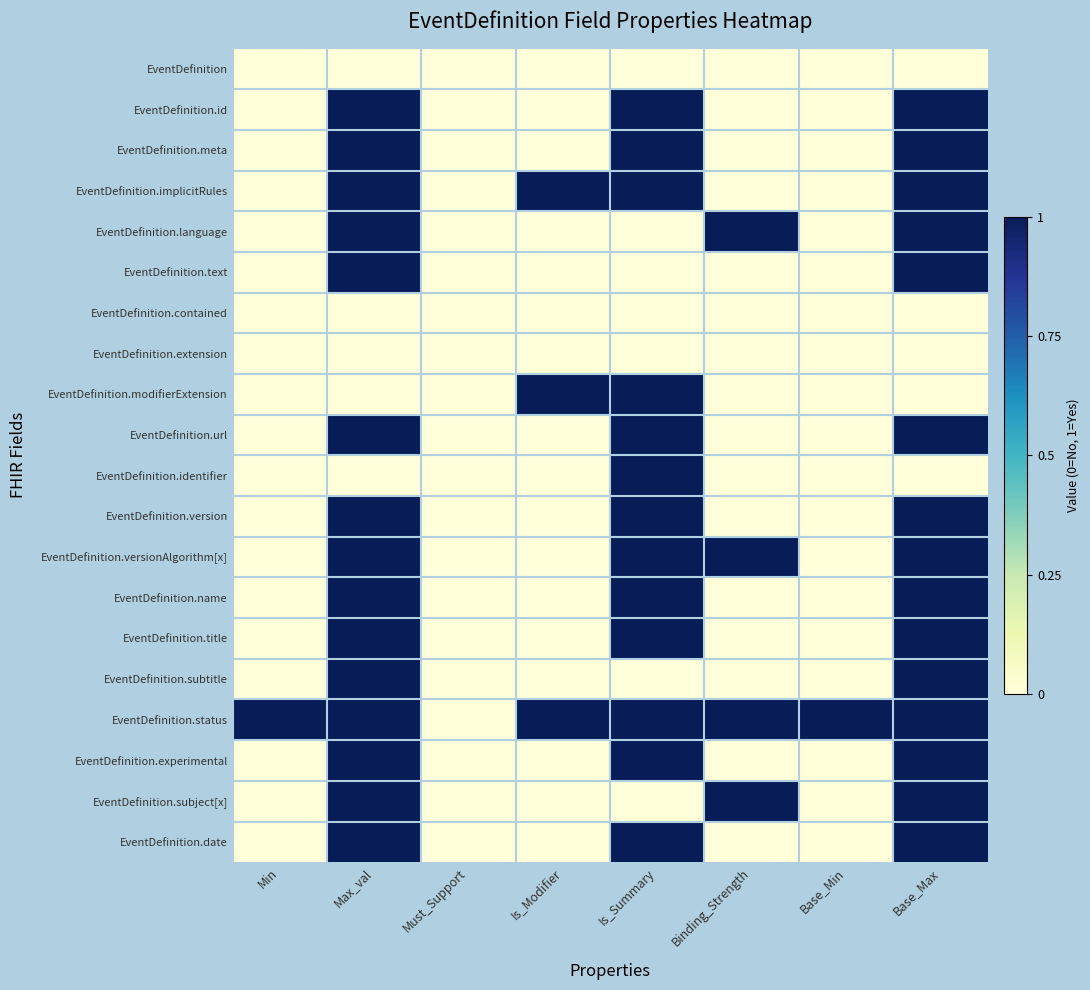

Reading right to left, extract all data points from this chart.

EventDefinition: Base_Max=0	Base_Min=0	Binding_Strength=0	Is_Summary=0	Is_Modifier=0	Must_Support=0	Max_val=0	Min=0
EventDefinition.id: Base_Max=1	Base_Min=0	Binding_Strength=0	Is_Summary=1	Is_Modifier=0	Must_Support=0	Max_val=1	Min=0
EventDefinition.meta: Base_Max=1	Base_Min=0	Binding_Strength=0	Is_Summary=1	Is_Modifier=0	Must_Support=0	Max_val=1	Min=0
EventDefinition.implicitRules: Base_Max=1	Base_Min=0	Binding_Strength=0	Is_Summary=1	Is_Modifier=1	Must_Support=0	Max_val=1	Min=0
EventDefinition.language: Base_Max=1	Base_Min=0	Binding_Strength=1	Is_Summary=0	Is_Modifier=0	Must_Support=0	Max_val=1	Min=0
EventDefinition.text: Base_Max=1	Base_Min=0	Binding_Strength=0	Is_Summary=0	Is_Modifier=0	Must_Support=0	Max_val=1	Min=0
EventDefinition.contained: Base_Max=0	Base_Min=0	Binding_Strength=0	Is_Summary=0	Is_Modifier=0	Must_Support=0	Max_val=0	Min=0
EventDefinition.extension: Base_Max=0	Base_Min=0	Binding_Strength=0	Is_Summary=0	Is_Modifier=0	Must_Support=0	Max_val=0	Min=0
EventDefinition.modifierExtension: Base_Max=0	Base_Min=0	Binding_Strength=0	Is_Summary=1	Is_Modifier=1	Must_Support=0	Max_val=0	Min=0
EventDefinition.url: Base_Max=1	Base_Min=0	Binding_Strength=0	Is_Summary=1	Is_Modifier=0	Must_Support=0	Max_val=1	Min=0
EventDefinition.identifier: Base_Max=0	Base_Min=0	Binding_Strength=0	Is_Summary=1	Is_Modifier=0	Must_Support=0	Max_val=0	Min=0
EventDefinition.version: Base_Max=1	Base_Min=0	Binding_Strength=0	Is_Summary=1	Is_Modifier=0	Must_Support=0	Max_val=1	Min=0
EventDefinition.versionAlgorithm[x]: Base_Max=1	Base_Min=0	Binding_Strength=1	Is_Summary=1	Is_Modifier=0	Must_Support=0	Max_val=1	Min=0
EventDefinition.name: Base_Max=1	Base_Min=0	Binding_Strength=0	Is_Summary=1	Is_Modifier=0	Must_Support=0	Max_val=1	Min=0
EventDefinition.title: Base_Max=1	Base_Min=0	Binding_Strength=0	Is_Summary=1	Is_Modifier=0	Must_Support=0	Max_val=1	Min=0
EventDefinition.subtitle: Base_Max=1	Base_Min=0	Binding_Strength=0	Is_Summary=0	Is_Modifier=0	Must_Support=0	Max_val=1	Min=0
EventDefinition.status: Base_Max=1	Base_Min=1	Binding_Strength=1	Is_Summary=1	Is_Modifier=1	Must_Support=0	Max_val=1	Min=1
EventDefinition.experimental: Base_Max=1	Base_Min=0	Binding_Strength=0	Is_Summary=1	Is_Modifier=0	Must_Support=0	Max_val=1	Min=0
EventDefinition.subject[x]: Base_Max=1	Base_Min=0	Binding_Strength=1	Is_Summary=0	Is_Modifier=0	Must_Support=0	Max_val=1	Min=0
EventDefinition.date: Base_Max=1	Base_Min=0	Binding_Strength=0	Is_Summary=1	Is_Modifier=0	Must_Support=0	Max_val=1	Min=0